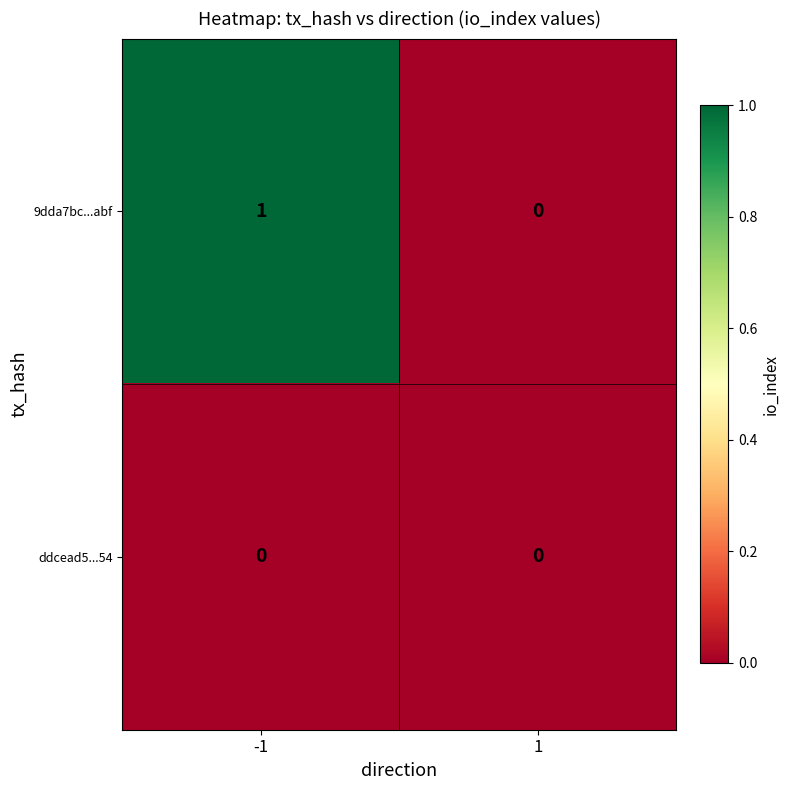

Reading left to right, transcribe all the data shown in this chart.

9dda7bc...abf: -1=1	1=0
ddcead5...54: -1=0	1=0